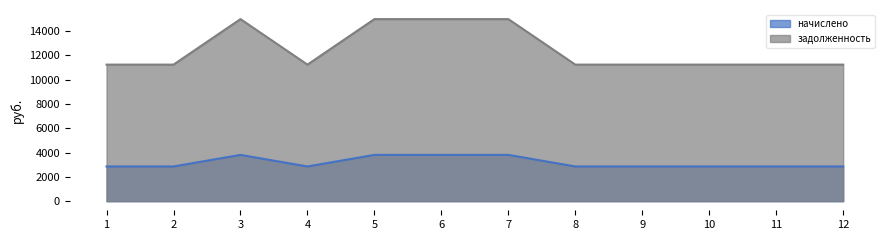

The задолженность series shows 14987.8 at 7. True or false?

True